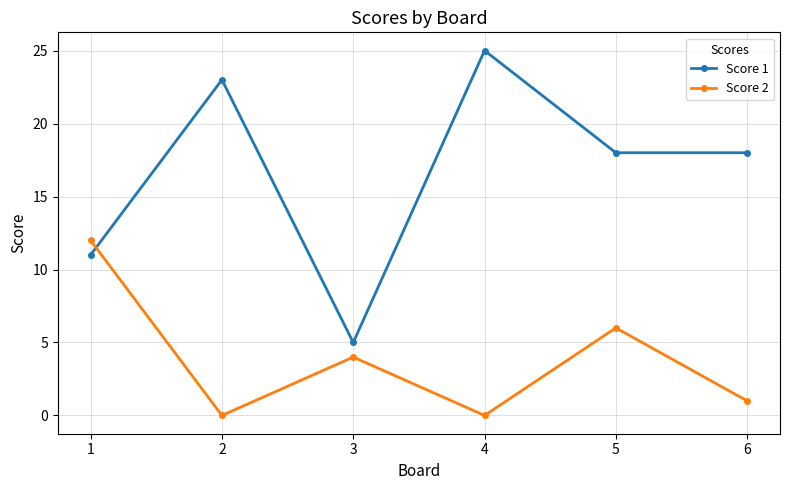

How many intersections are there between Score 2 and Score 1?

1